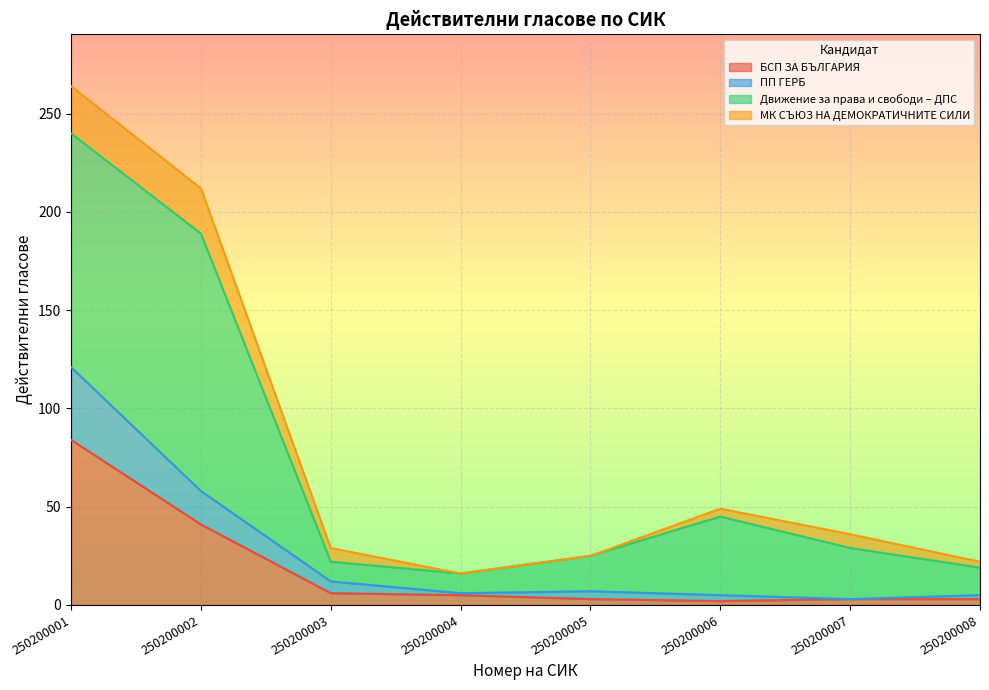

At which label does БСП ЗА БЪЛГАРИЯ reach its peak?

250200001